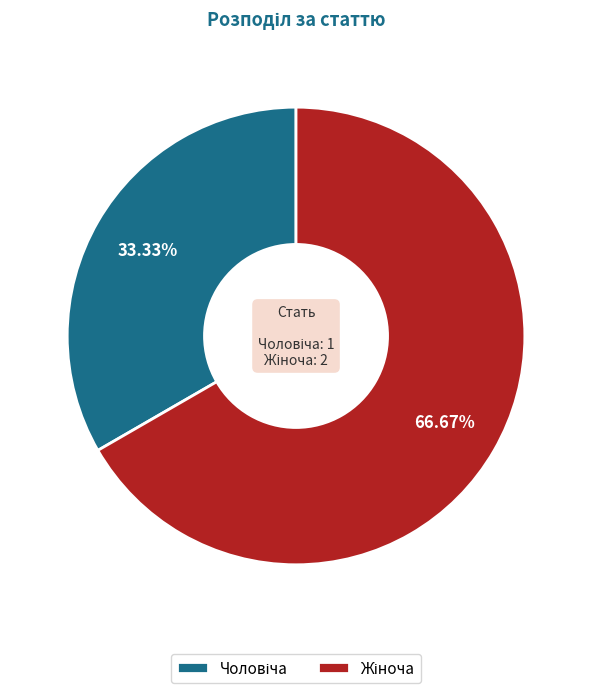

Does any single category account for the majority?

Yes